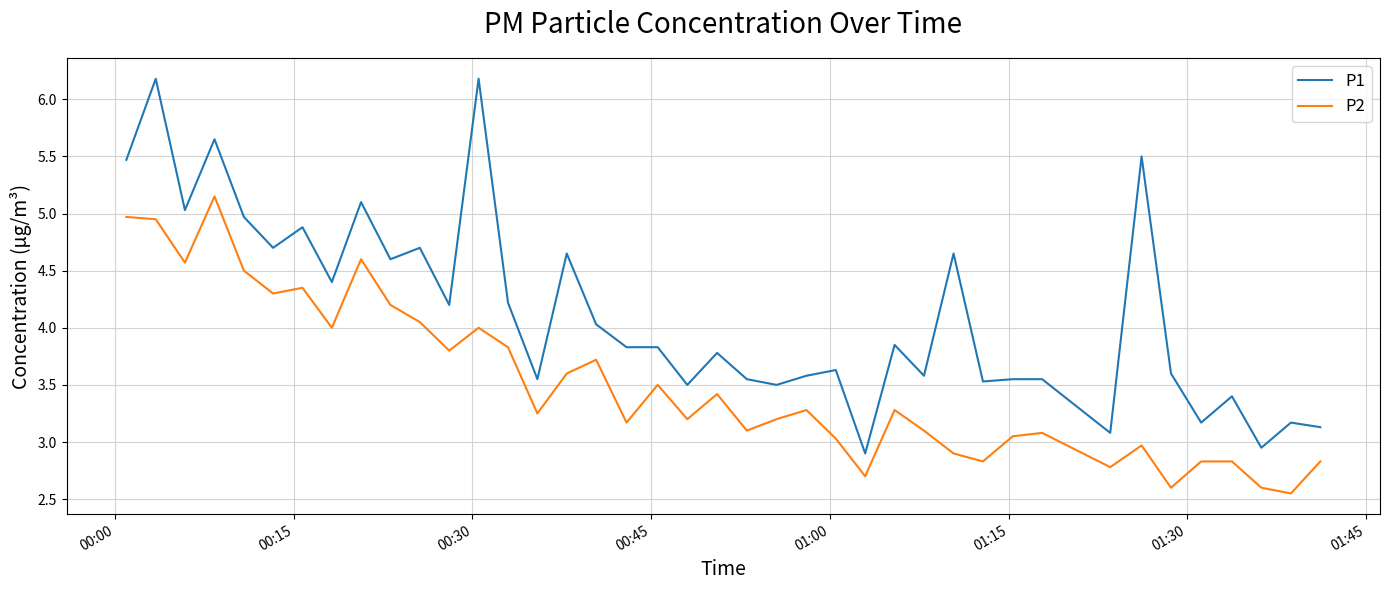

What is the greatest value displayed?

6.2